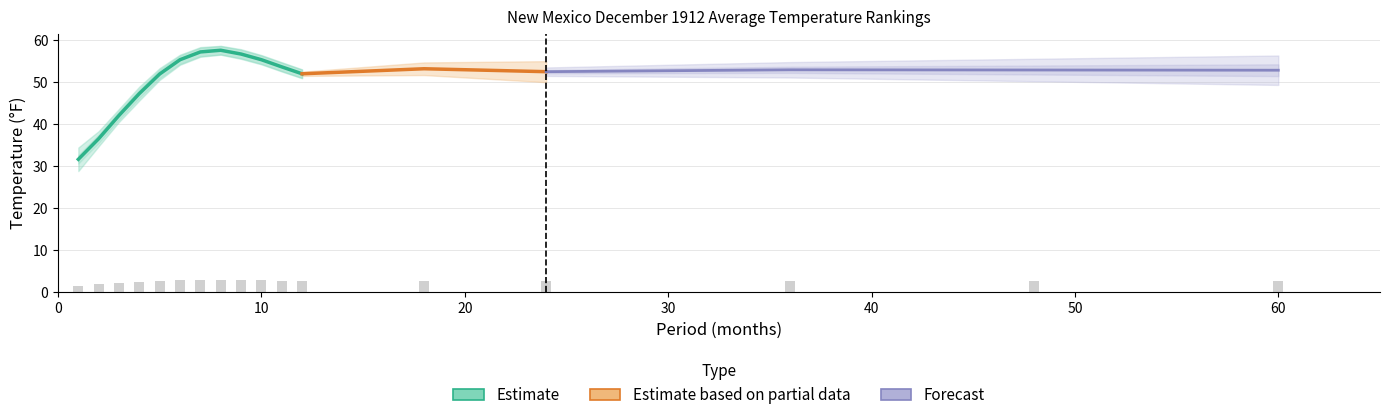

List the labels in order of Departure value, largest first.

36, 48, 60, 24, 18, 8, 12, 10, 11, 7, 9, 6, 5, 3, 4, 2, 1